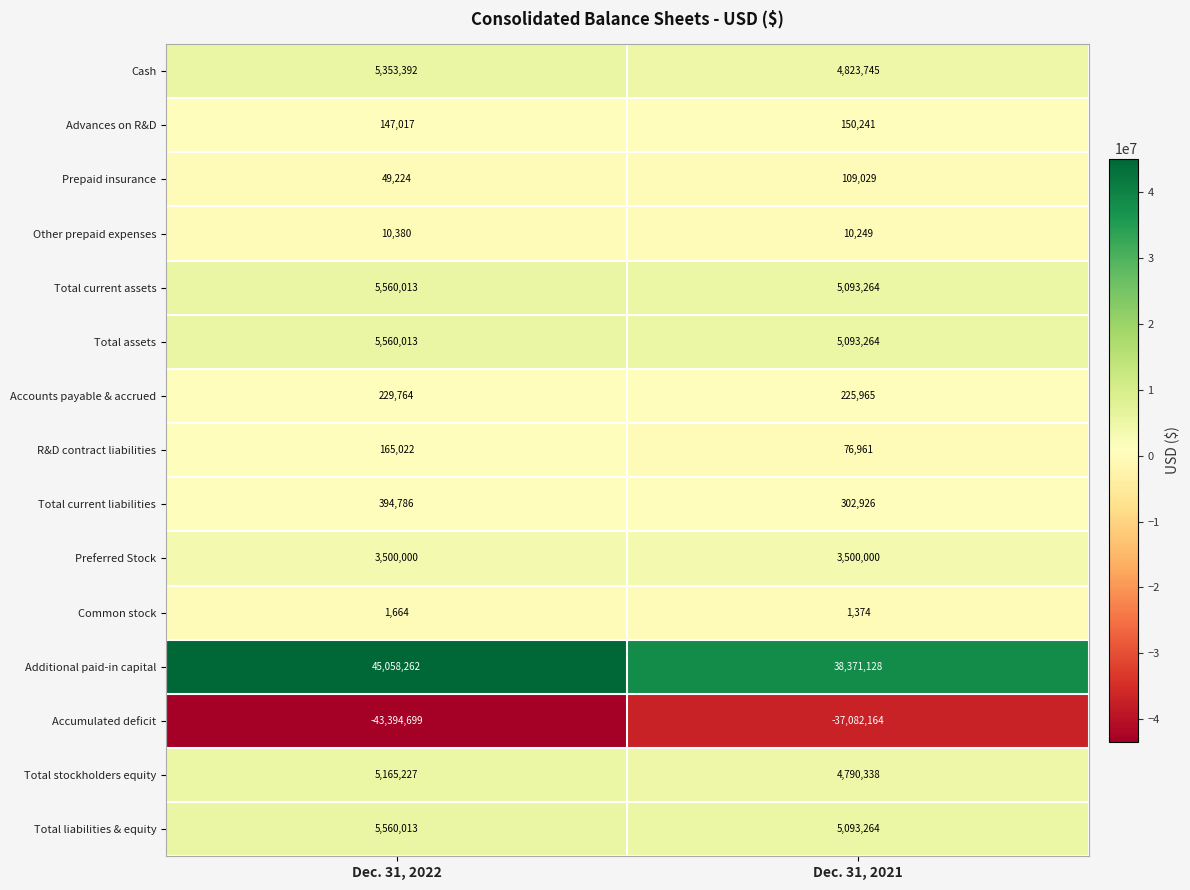

What is the spread (max minus min) of values at Dec. 31, 2021?

75453292